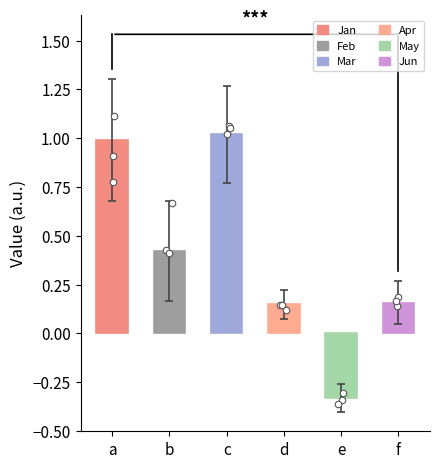

Which series has the largest total across all categories?

Mar